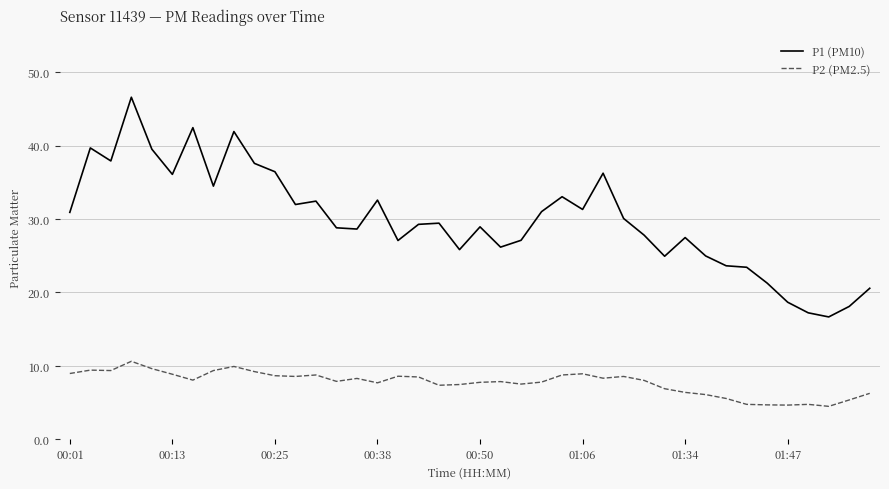

What is the sum of all P2 (PM2.5) values?

309.0